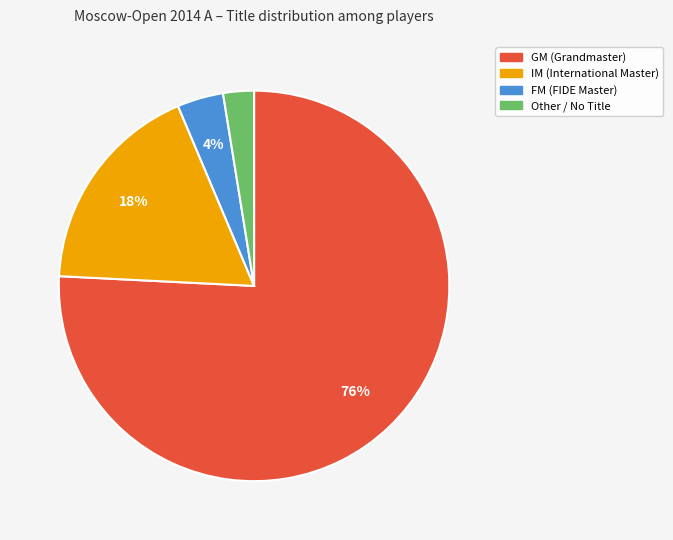

How many segments does this pie chart have?

4